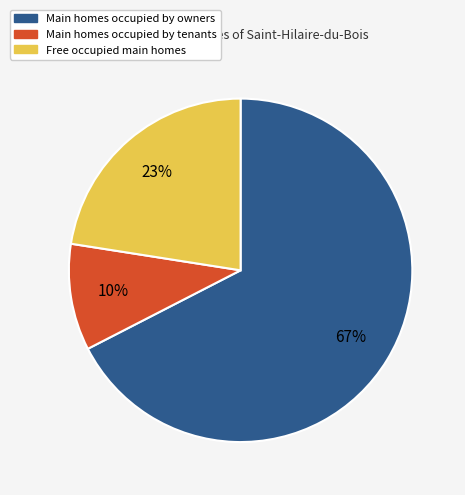

Does any single category account for the majority?

Yes